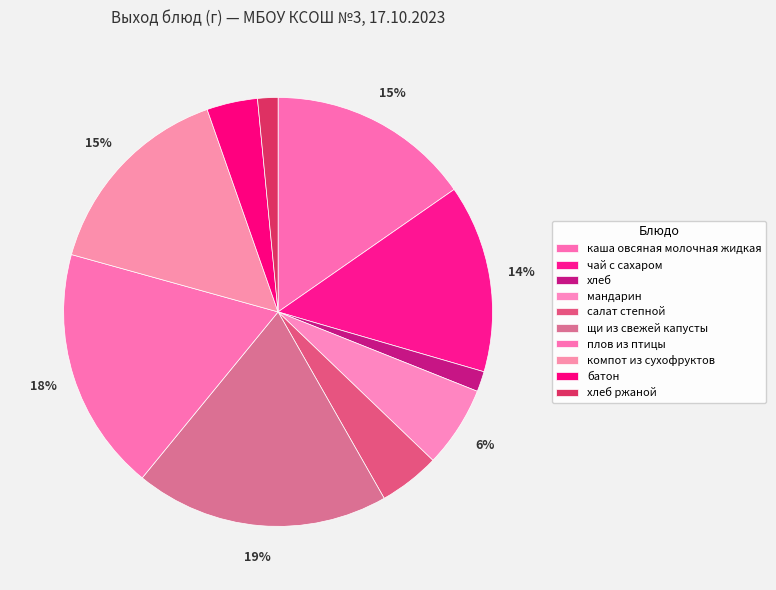

What is the smallest slice in the pie chart?

хлеб